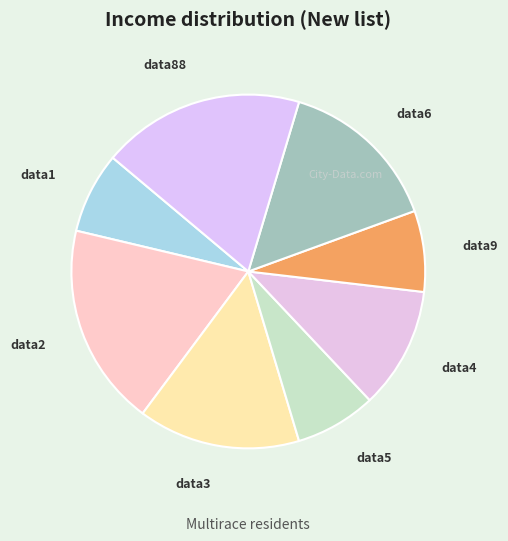

How many slices are in this pie chart?

8